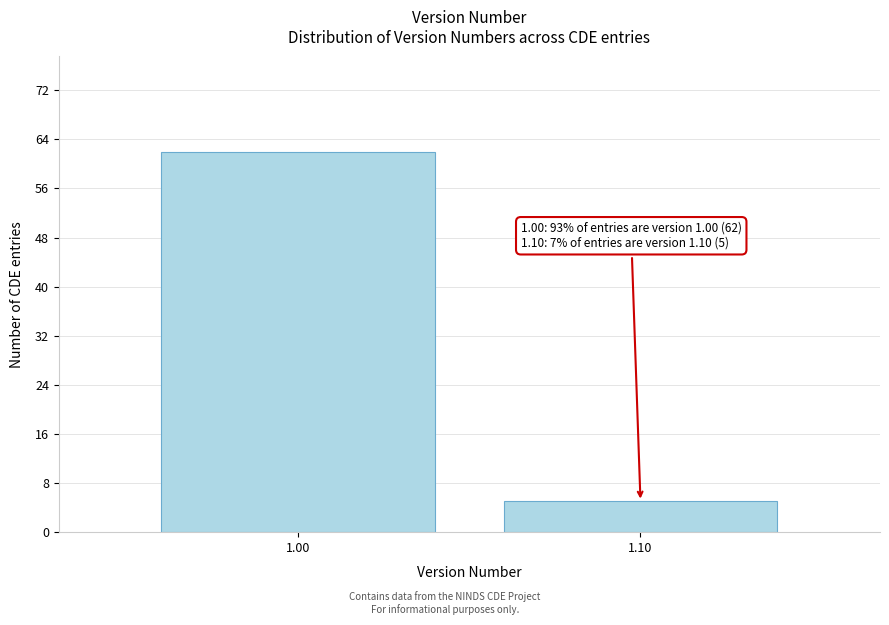

Reading right to left, list all the values displayed in this chart.

5	62